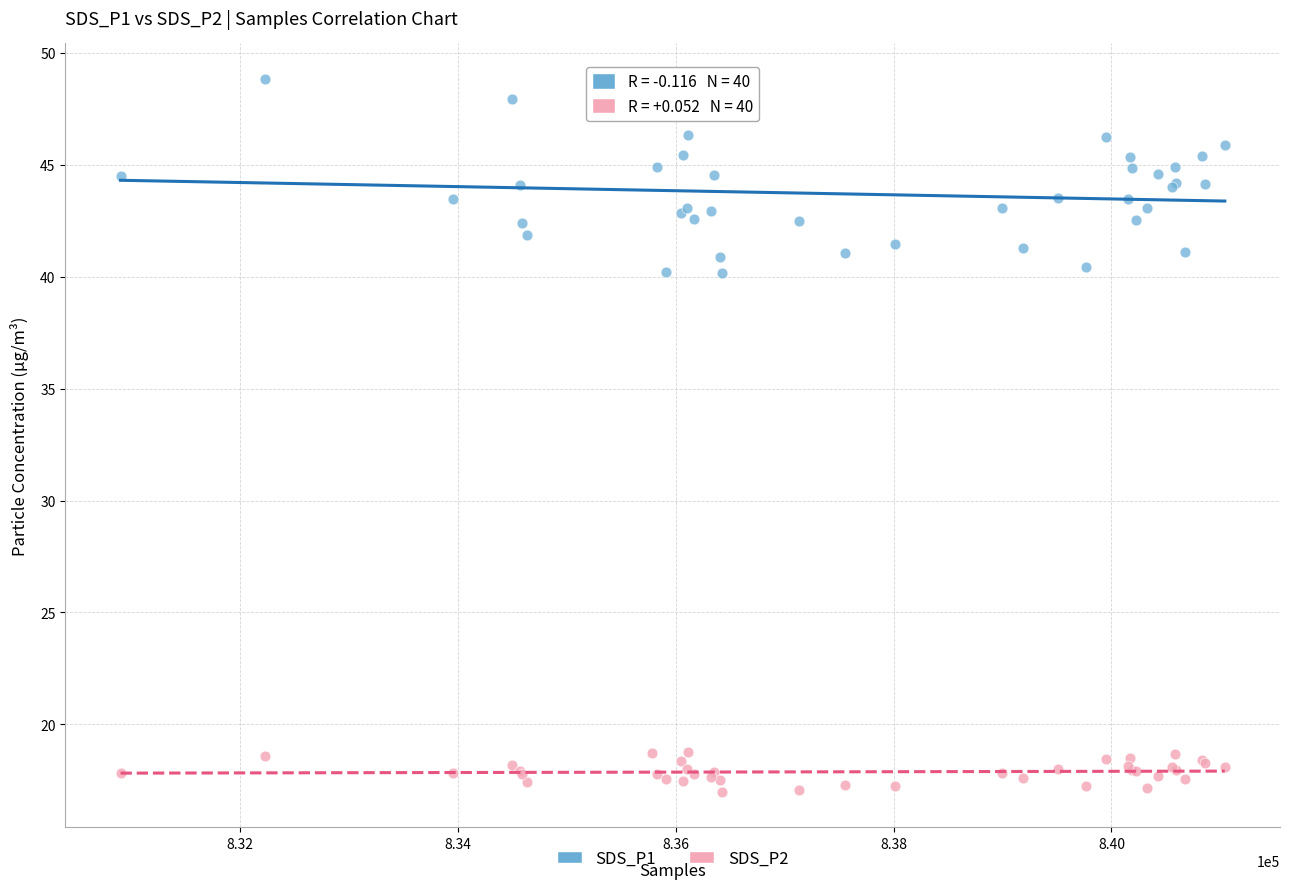

Which series contains the highest Y value?

SDS_P1